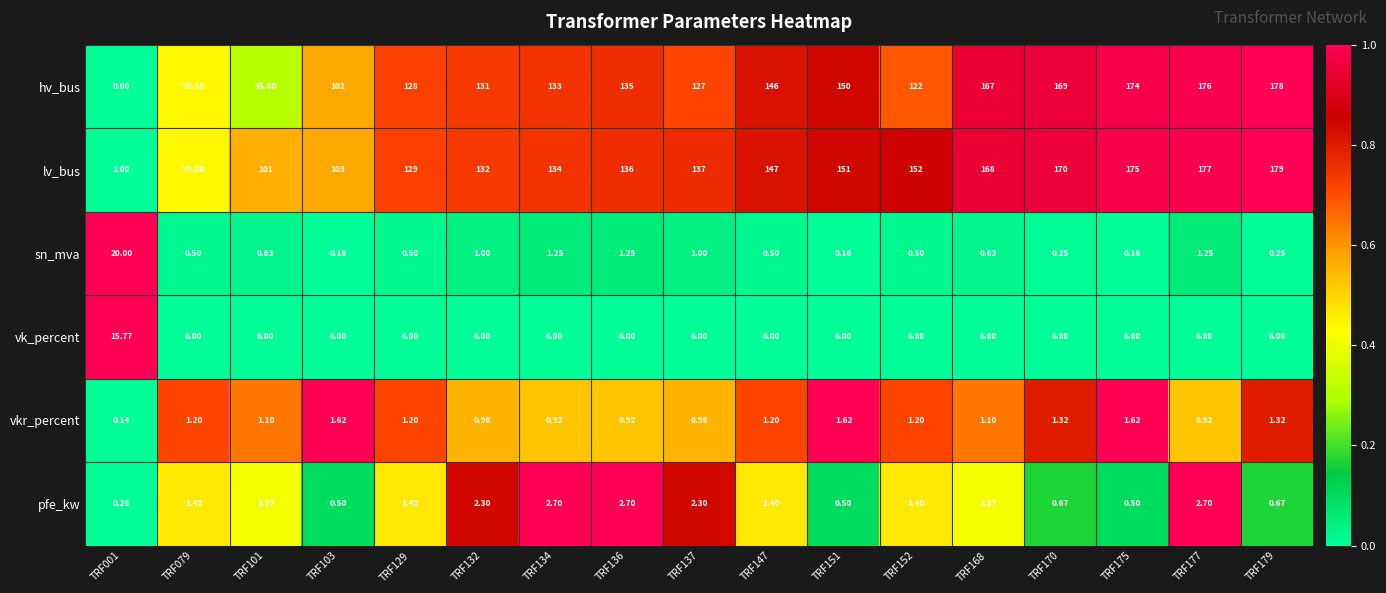

Which label corresponds to the smallest value in the chart?

TRF001